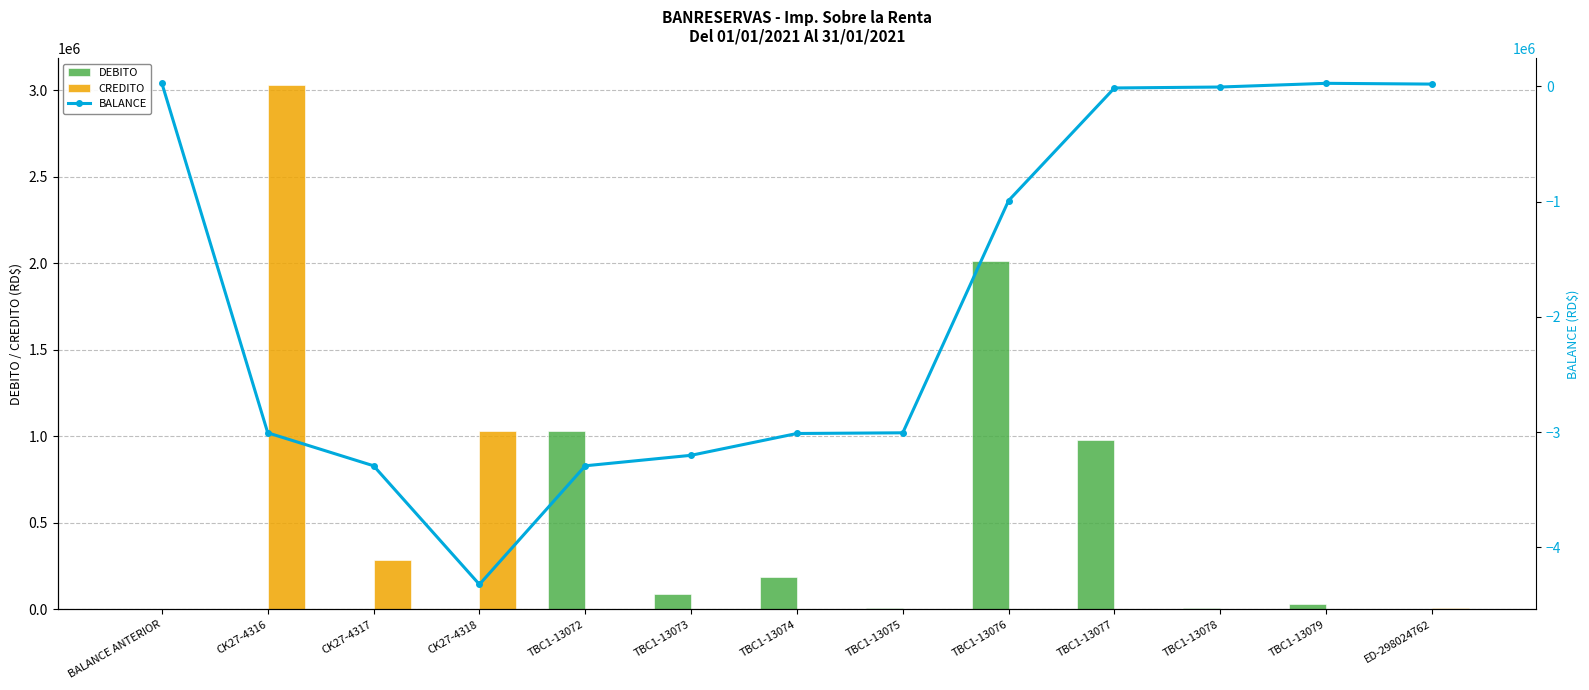

What is the highest value of the CREDITO series?

3032875.8